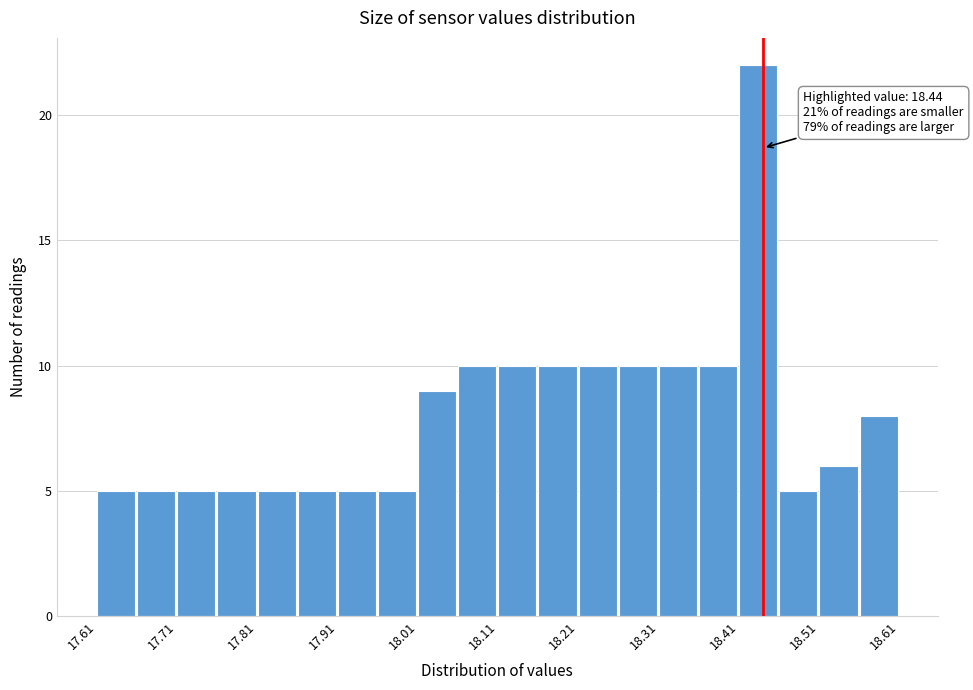

Which range on the x-axis has the tallest bar?

18.41 to 18.46